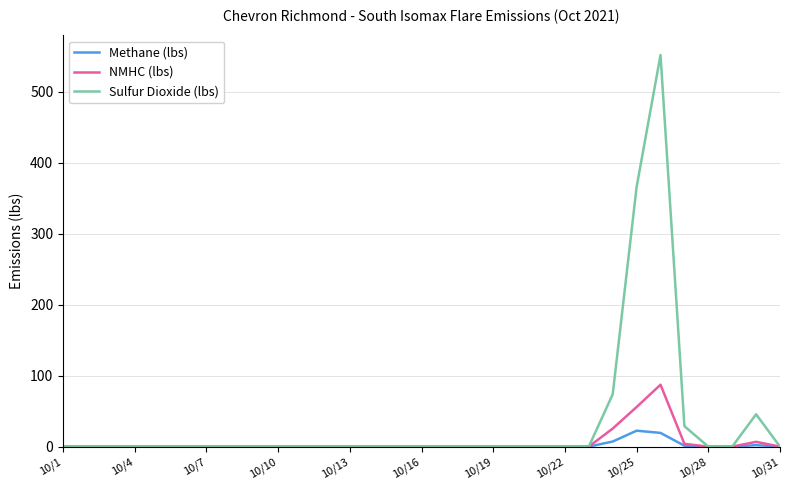

What is the greatest value displayed?

551.6